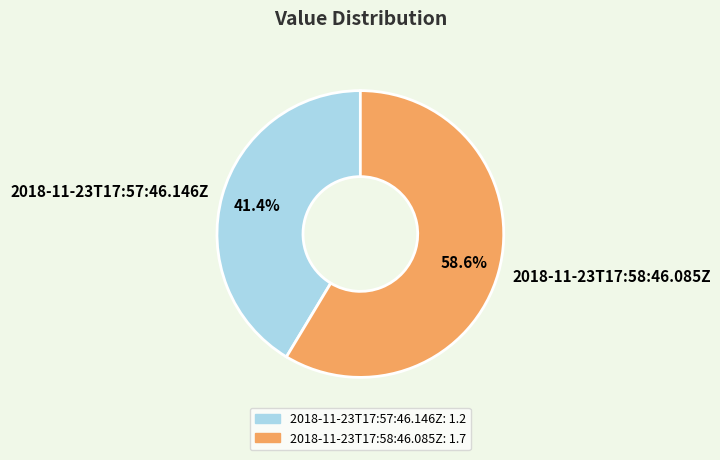

True or false: 2018-11-23T17:58:46.085Z accounts for 70% of the total.

False